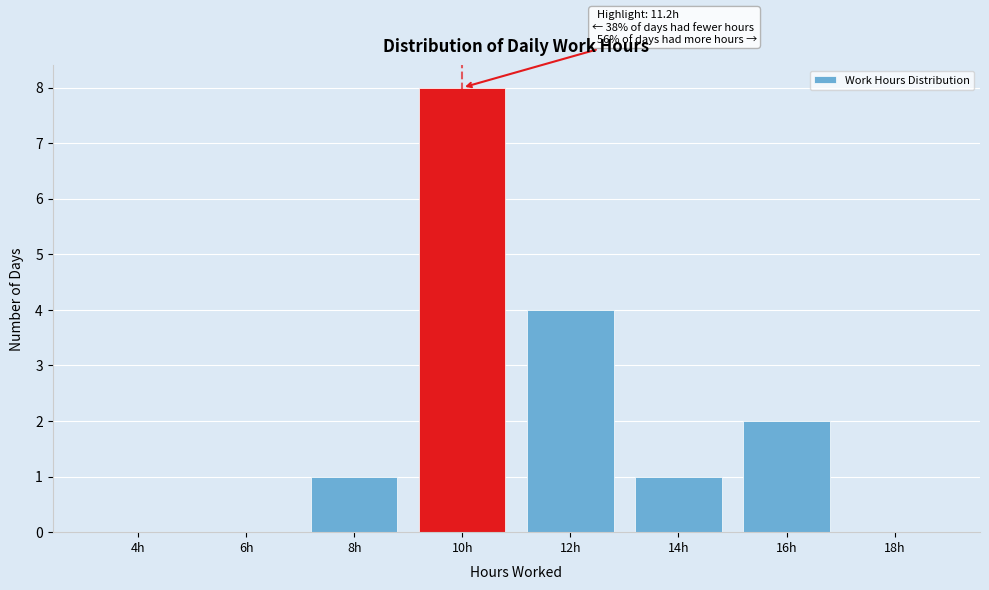

Reading left to right, extract all data points from this chart.

4h=0	6h=0	8h=1	10h=8	12h=4	14h=1	16h=2	18h=0